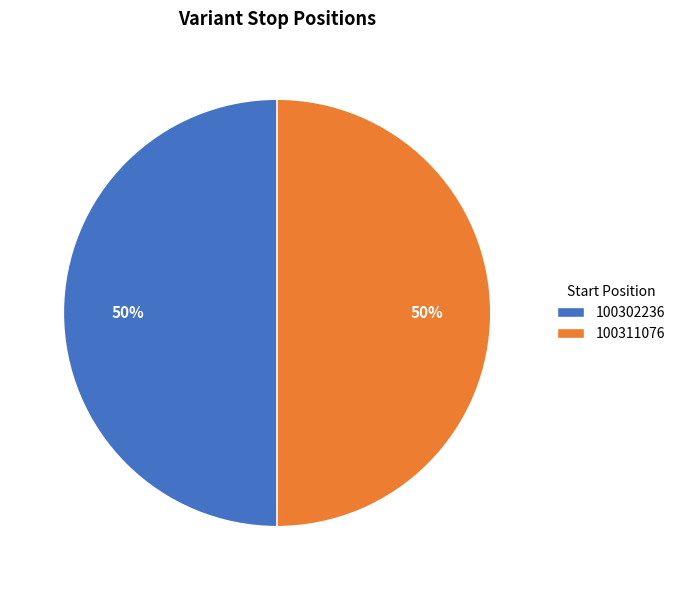

To the nearest percent, what percentage of the pie is 100302236?

50%